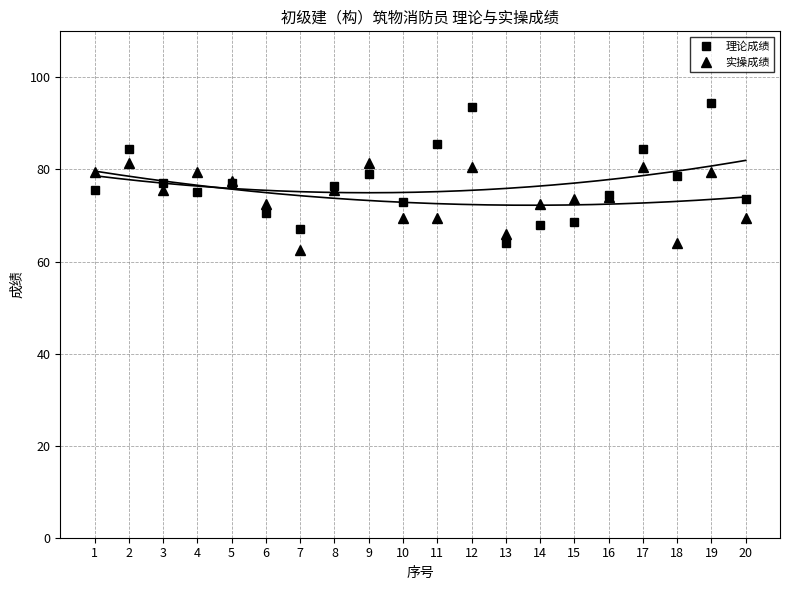

At which category does 实操成绩 reach its first local peak?

2